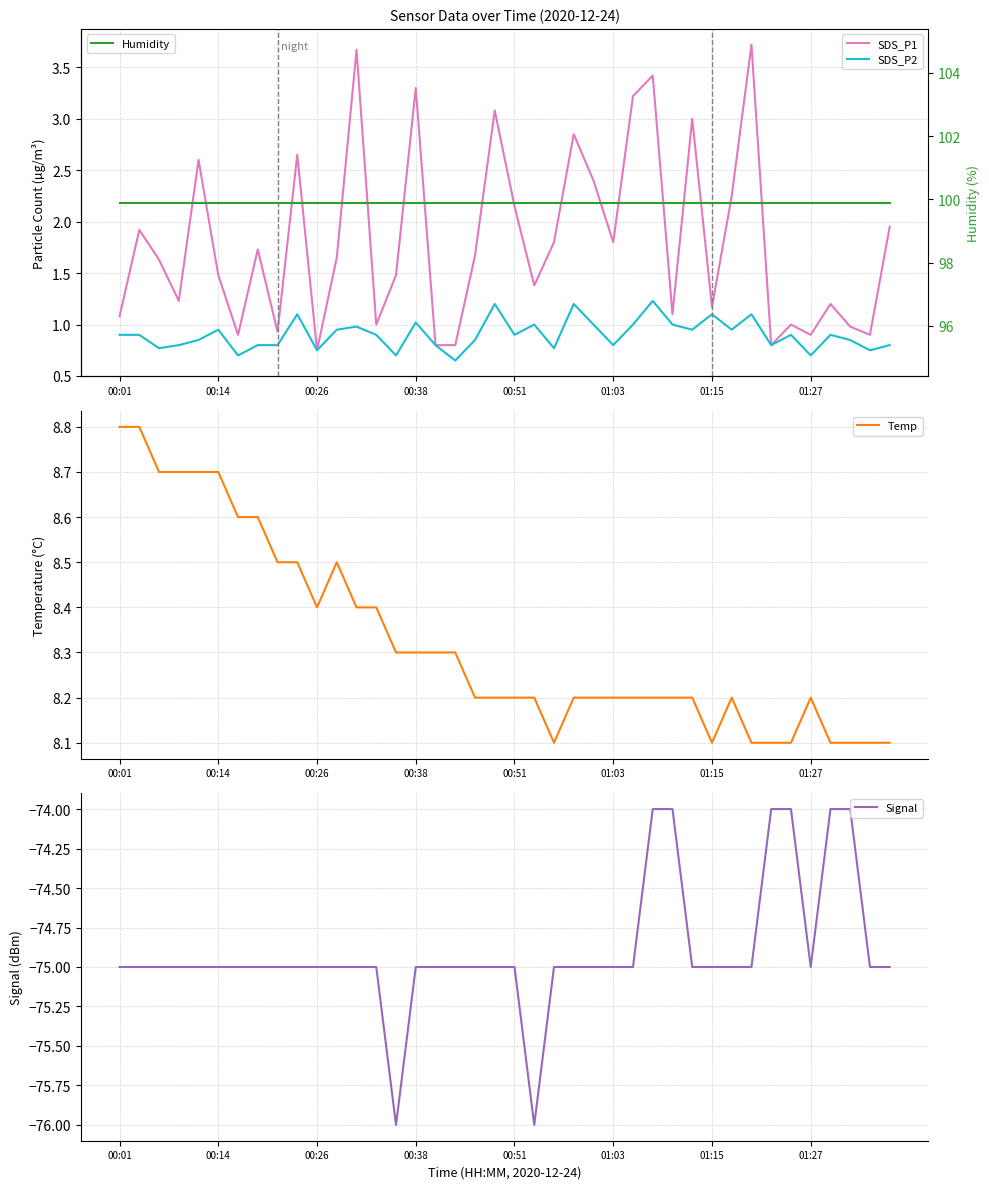

Reading right to left, extract all data points from this chart.

SDS_P1: 1.9	0.9	1.0	1.2	0.9	1.0	0.8	3.7	2.2	1.2	3.0	1.1	3.4	3.2	1.8	2.4	2.9	1.8	1.4	2.1	3.1	1.7	0.8	0.8	3.3	1.5	1.0	3.7	1.6	0.8	2.6	0.9	1.7	0.9	1.5	2.6	1.2	1.6	1.9	1.1
SDS_P2: 0.8	0.8	0.8	0.9	0.7	0.9	0.8	1.1	0.9	1.1	0.9	1.0	1.2	1.0	0.8	1.0	1.2	0.8	1.0	0.9	1.2	0.8	0.7	0.8	1.0	0.7	0.9	1.0	0.9	0.8	1.1	0.8	0.8	0.7	0.9	0.8	0.8	0.8	0.9	0.9
Temp: 8.1	8.1	8.1	8.1	8.2	8.1	8.1	8.1	8.2	8.1	8.2	8.2	8.2	8.2	8.2	8.2	8.2	8.1	8.2	8.2	8.2	8.2	8.3	8.3	8.3	8.3	8.4	8.4	8.5	8.4	8.5	8.5	8.6	8.6	8.7	8.7	8.7	8.7	8.8	8.8
Signal: -75.0	-75.0	-74.0	-74.0	-75.0	-74.0	-74.0	-75.0	-75.0	-75.0	-75.0	-74.0	-74.0	-75.0	-75.0	-75.0	-75.0	-75.0	-76.0	-75.0	-75.0	-75.0	-75.0	-75.0	-75.0	-76.0	-75.0	-75.0	-75.0	-75.0	-75.0	-75.0	-75.0	-75.0	-75.0	-75.0	-75.0	-75.0	-75.0	-75.0
Humidity: 99.9	99.9	99.9	99.9	99.9	99.9	99.9	99.9	99.9	99.9	99.9	99.9	99.9	99.9	99.9	99.9	99.9	99.9	99.9	99.9	99.9	99.9	99.9	99.9	99.9	99.9	99.9	99.9	99.9	99.9	99.9	99.9	99.9	99.9	99.9	99.9	99.9	99.9	99.9	99.9